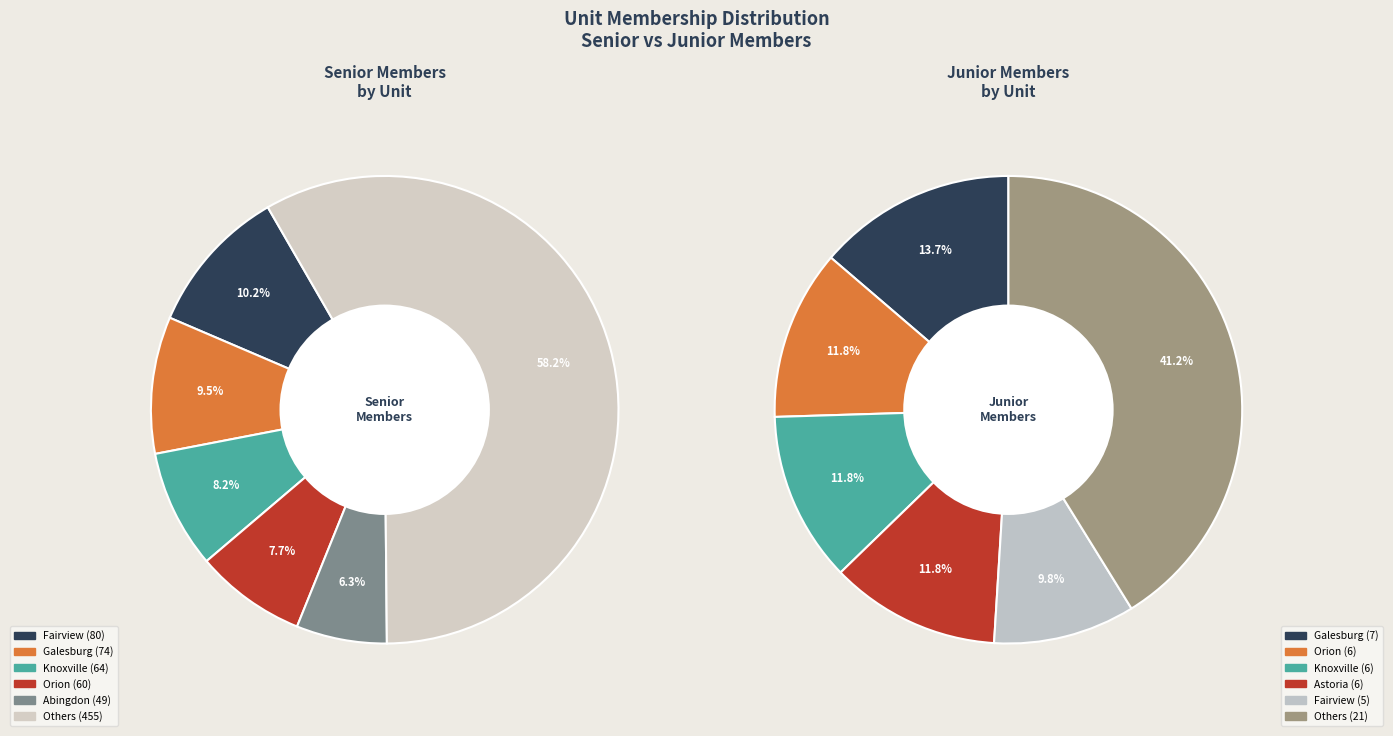

Is there any slice that represents more than half of the pie?

No